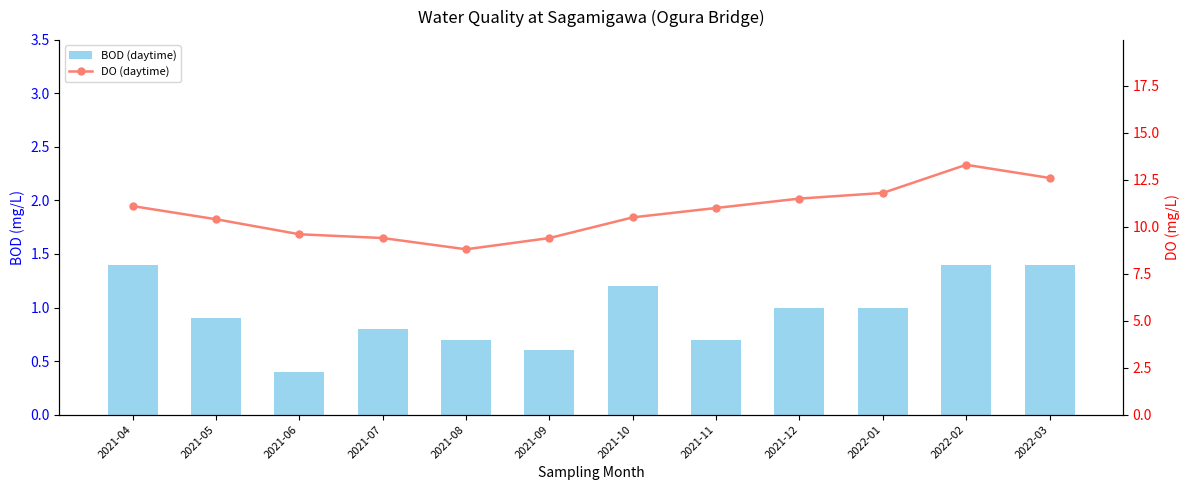

What is the smallest value displayed?

0.4